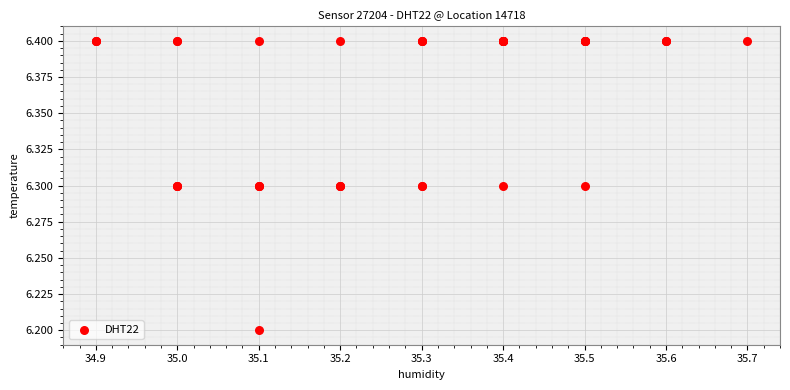

What Y value in the scatter plot is closest to 6?

6.2